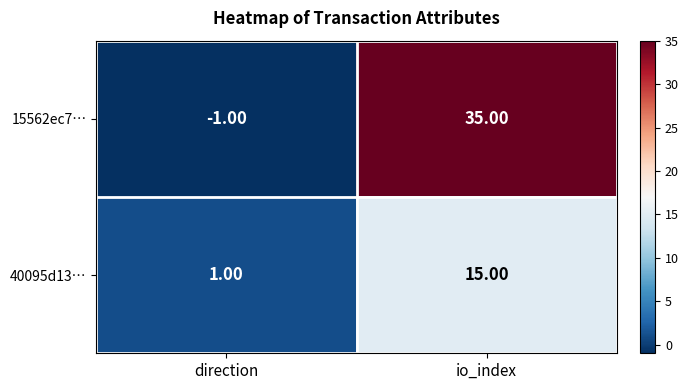

Which series has the largest total across all categories?

15562ec7…